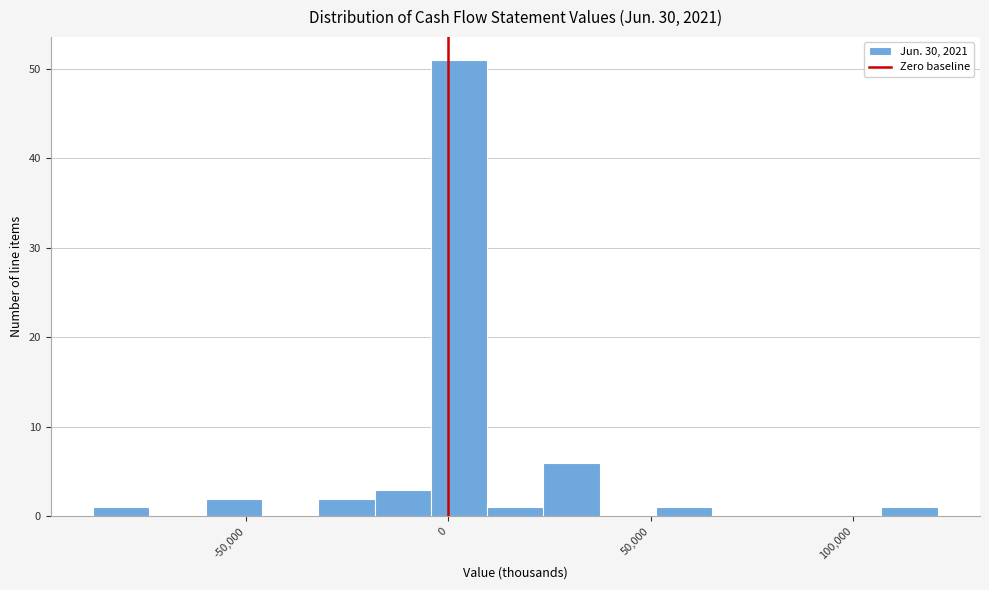

Read against the x-axis, roughly where is the centre of the tallest bar?

5000